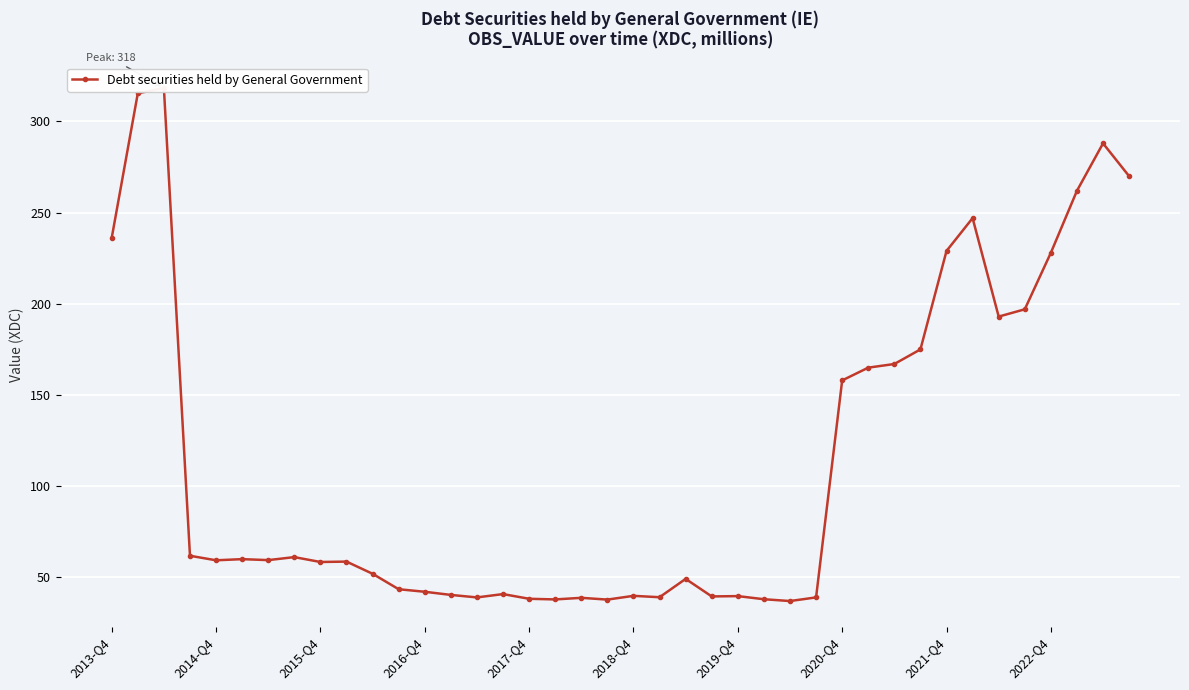

What is the change in value from 25 to 29?

+127.0